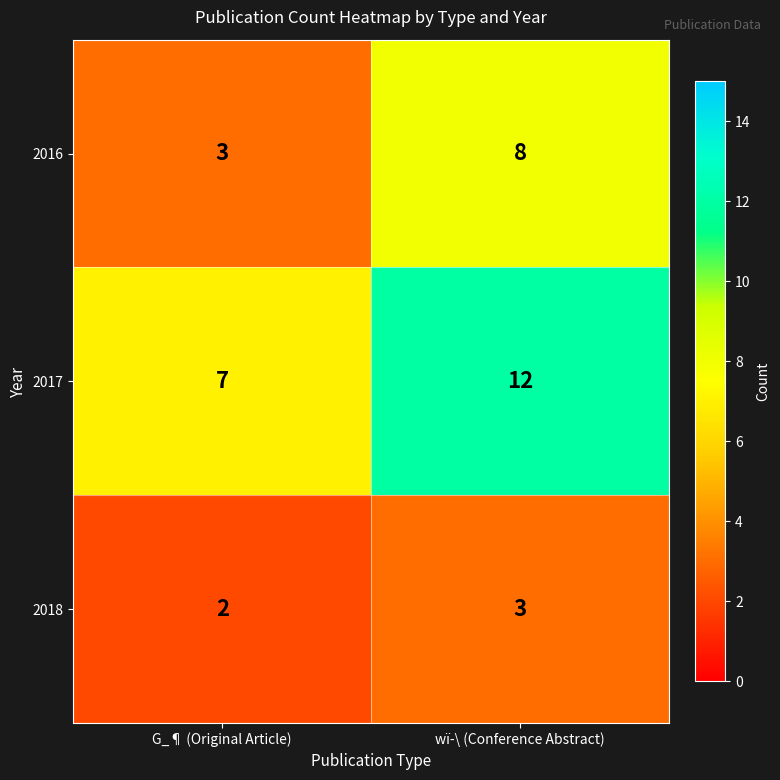

Which series has the largest total across all categories?

2017